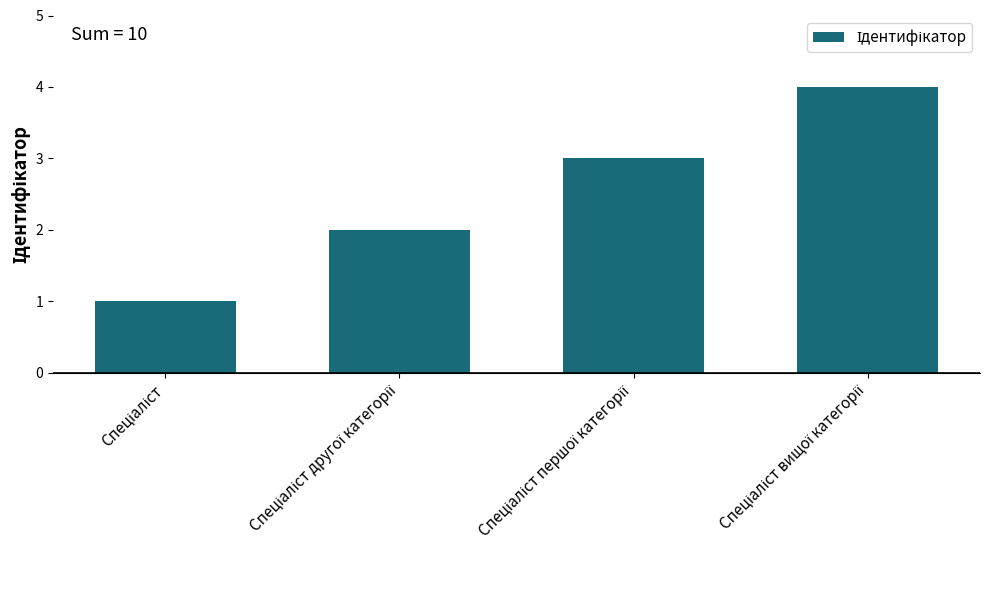

Does the chart contain any negative values?

No